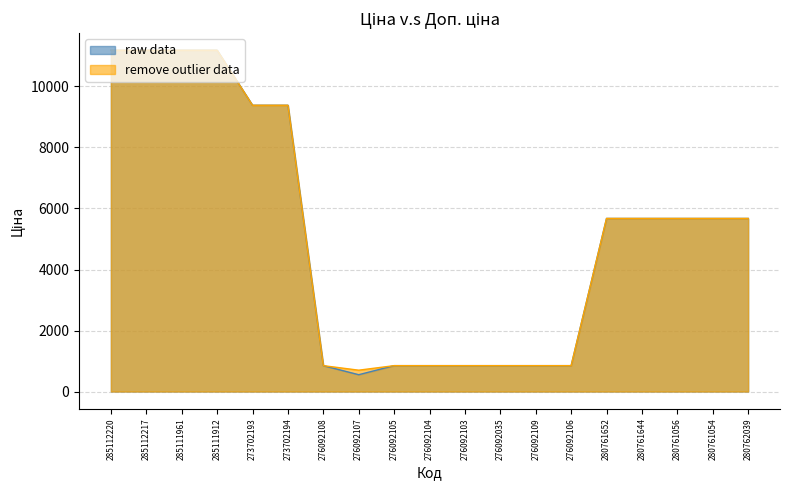

Where does the raw data series first go above 5673?

285112220